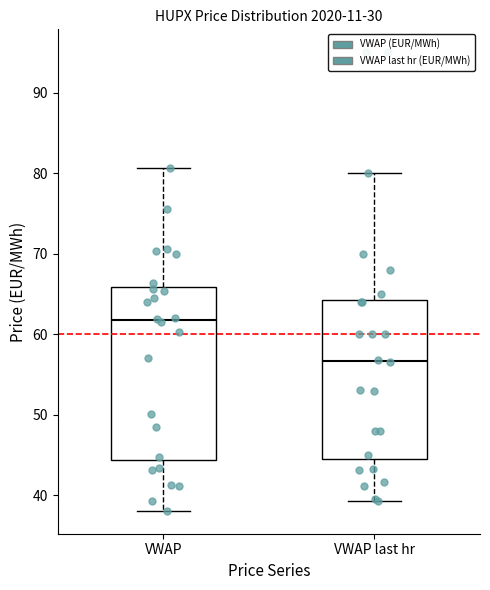

Reading left to right, read every box against the y-axis: the position of its median line, the range the box covers, and the ends of its whiskers. The values are not printed on the chart, so give them approximately, as read against the axis.

VWAP: median 62, box 44 to 66, whiskers 38 to 81
VWAP last hr: median 57, box 45 to 64, whiskers 39 to 80